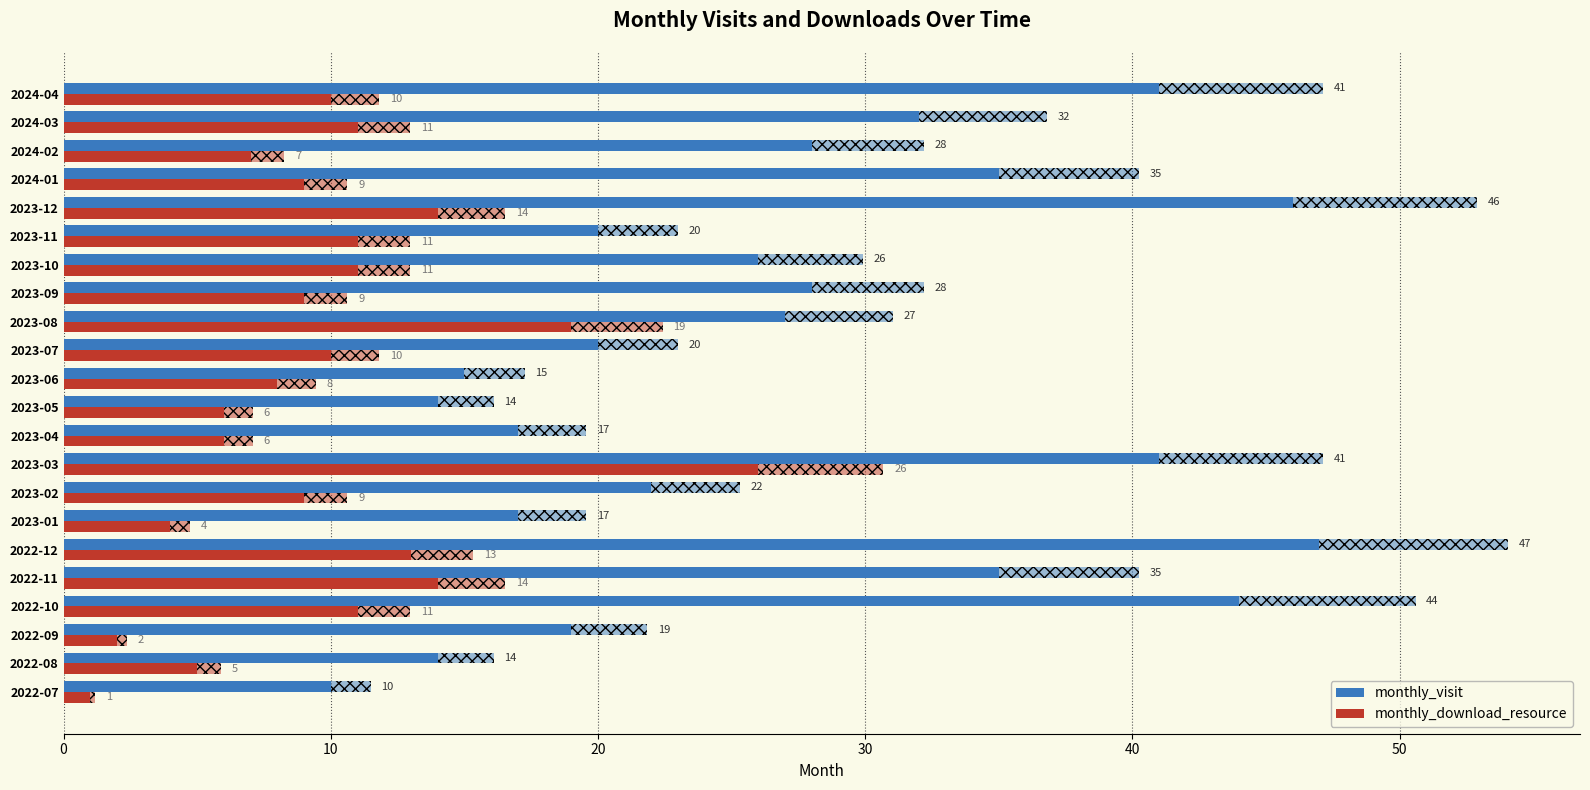

Read the monthly_visit value at 2024-01.

35